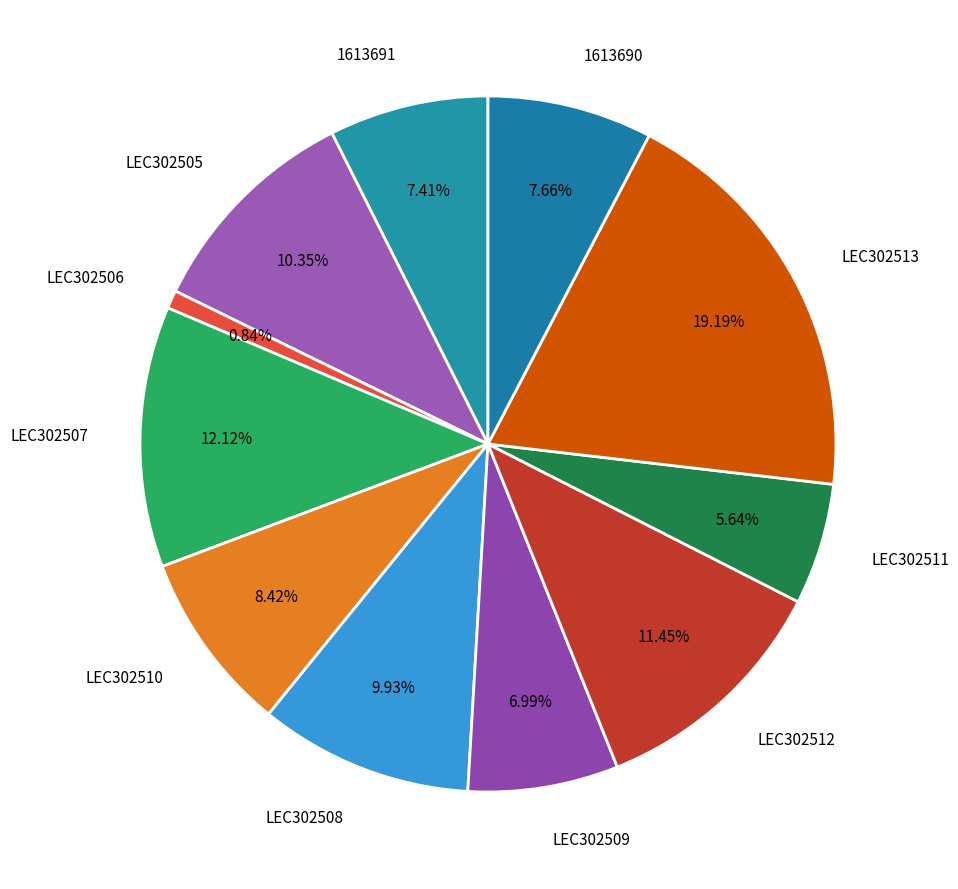

Count the number of slices in the pie.

11